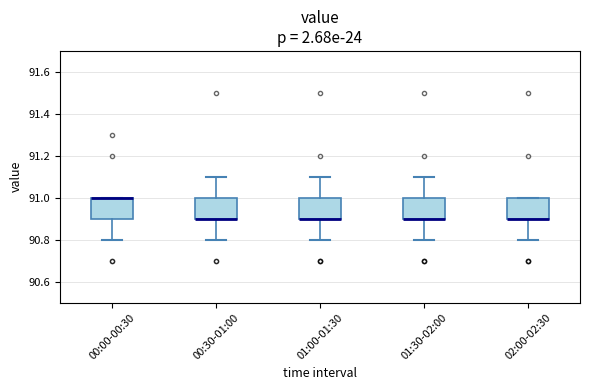

Reading left to right, transcribe this box plot: for each box, give where its median line is, the range the box spans, and where its two whiskers end, as read against the y-axis. The values are not printed on the chart, so give them approximately, as read against the axis.

00:00-00:30: median 91.0 (drawn on the box's upper edge), box 90.9 to 91.0, whiskers 90.8 to 91.0
00:30-01:00: median 90.9 (drawn on the box's lower edge), box 90.9 to 91.0, whiskers 90.8 to 91.1
01:00-01:30: median 90.9 (drawn on the box's lower edge), box 90.9 to 91.0, whiskers 90.8 to 91.1
01:30-02:00: median 90.9 (drawn on the box's lower edge), box 90.9 to 91.0, whiskers 90.8 to 91.1
02:00-02:30: median 90.9 (drawn on the box's lower edge), box 90.9 to 91.0, whiskers 90.8 to 91.0